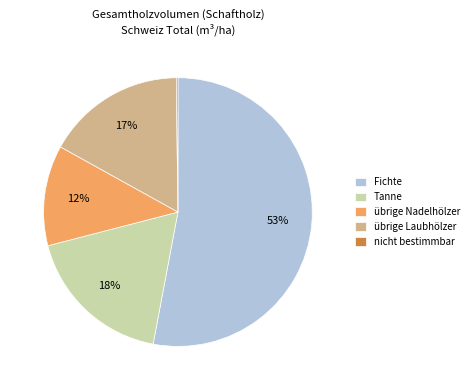

Which category has the biggest portion of the pie?

Fichte